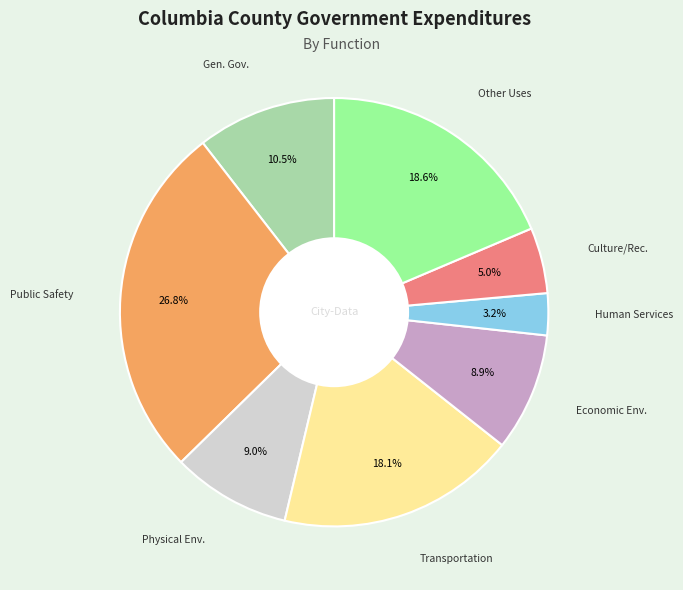

Is there a majority slice in this chart?

No